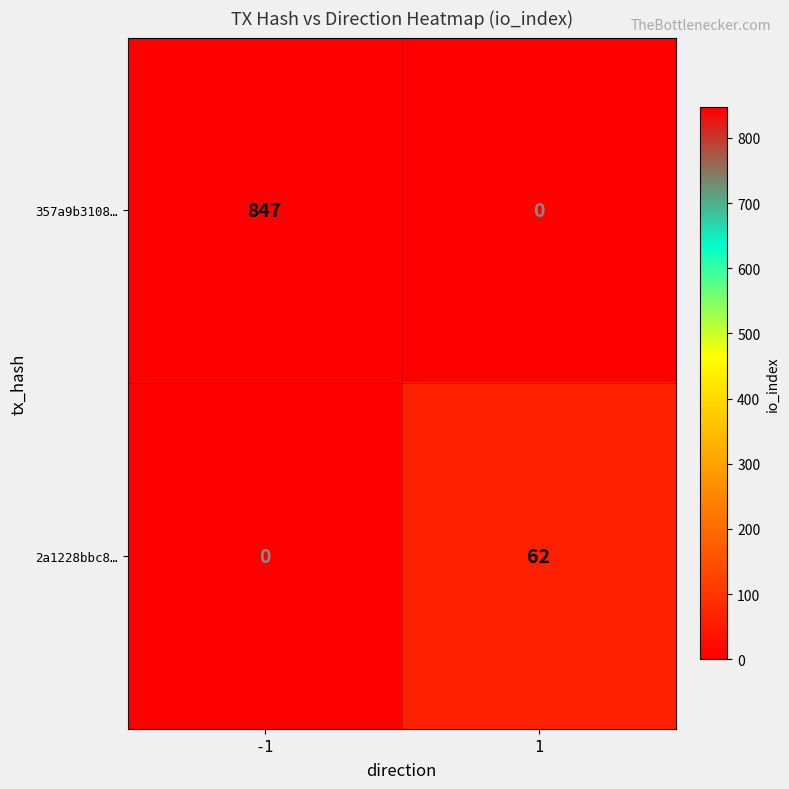

List the series in order of their peak value, highest first.

357a9b3108…, 2a1228bbc8…